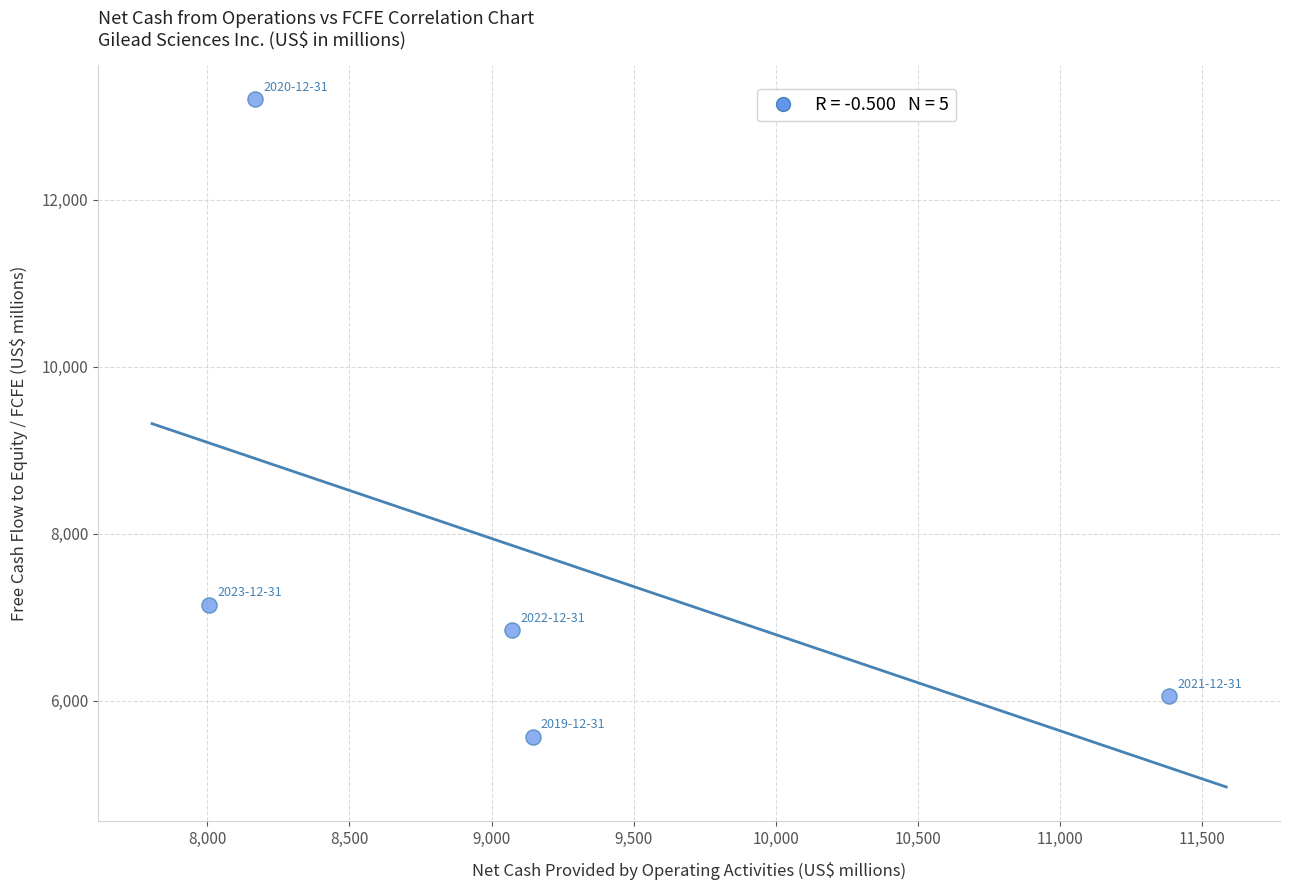

What is the average X value?

9155